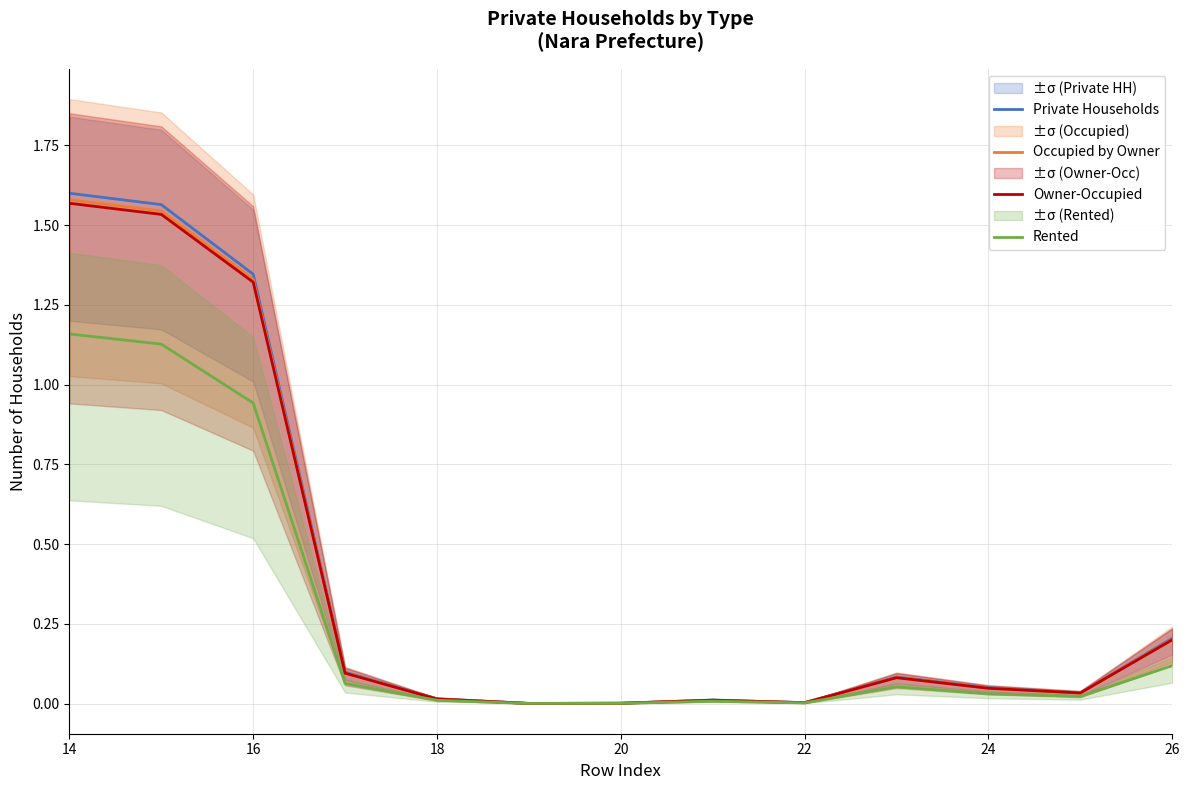

The value of Rented at 14 is 1.9. True or false?

False